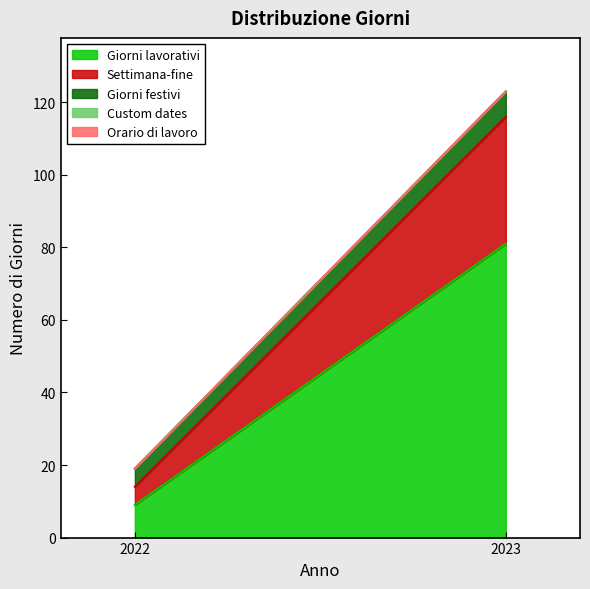

Rank the series by their maximum value, from lowest to highest.

Custom dates, Orario di lavoro, Giorni festivi, Settimana-fine, Giorni lavorativi